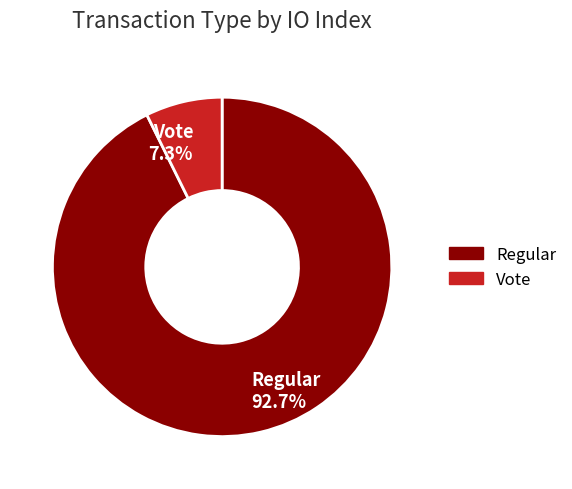

Between Regular and Vote, which is larger?

Regular